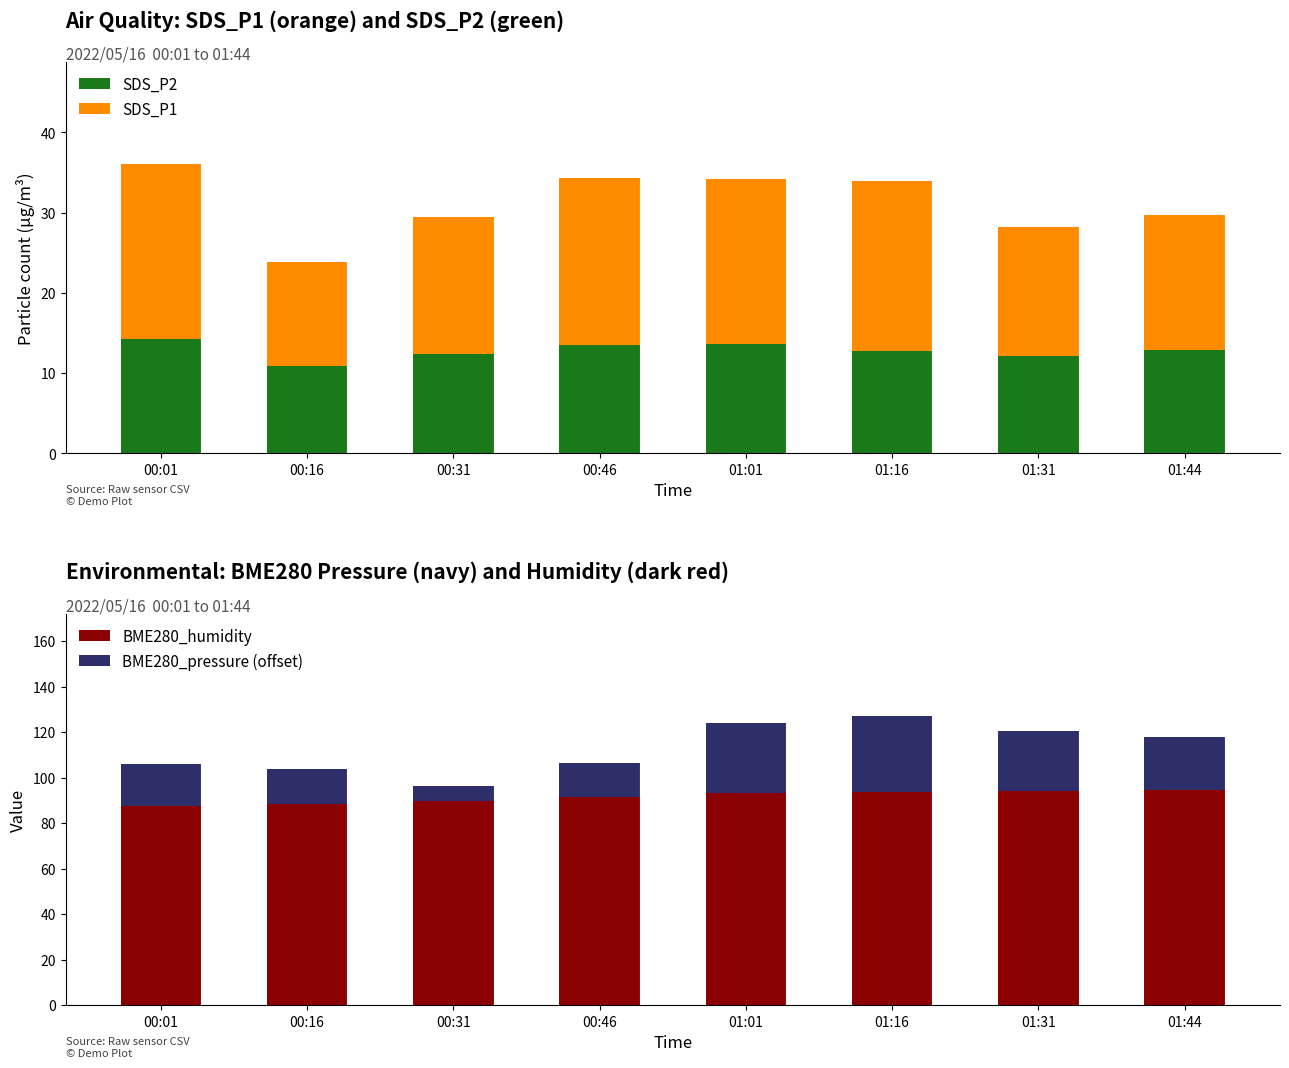

What is the average value of the BME280_pressure (offset) series?

21.2